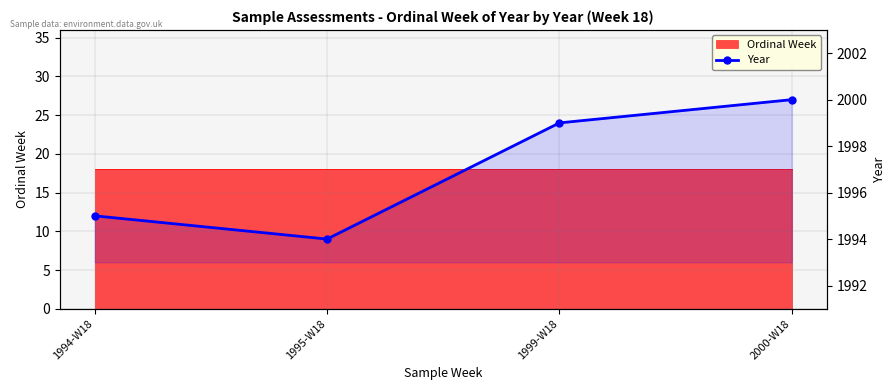

The chart shows a value of 3123 at 1994-W18. True or false?

False